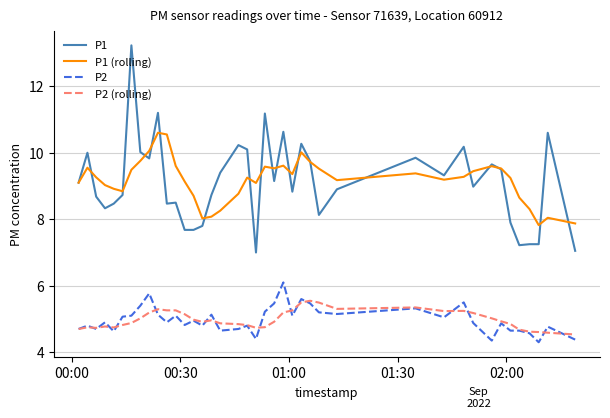

Rank the series by their maximum value, from highest to lowest.

P1, P1 (rolling), P2, P2 (rolling)